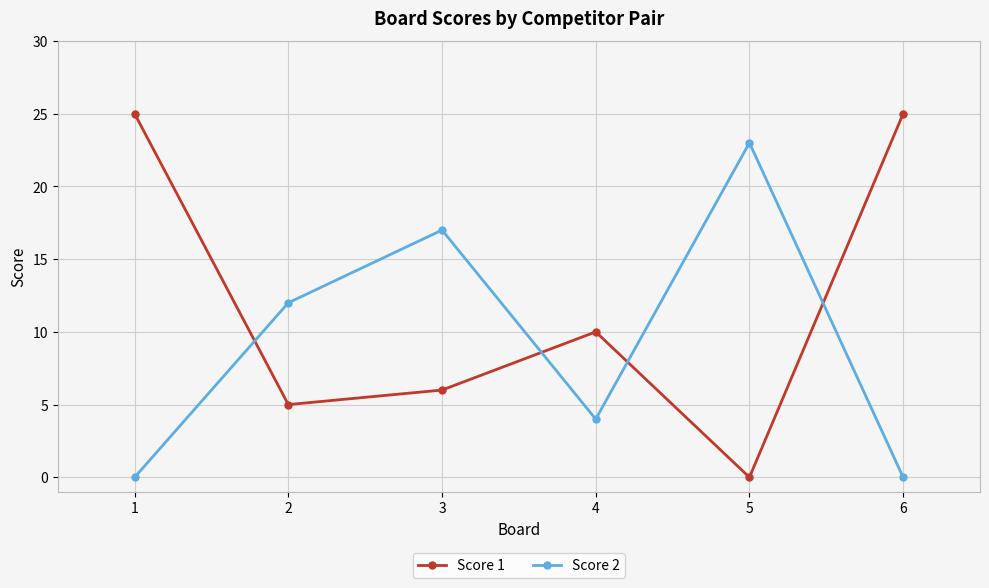

The Score 1 series shows 0 at 5. True or false?

True